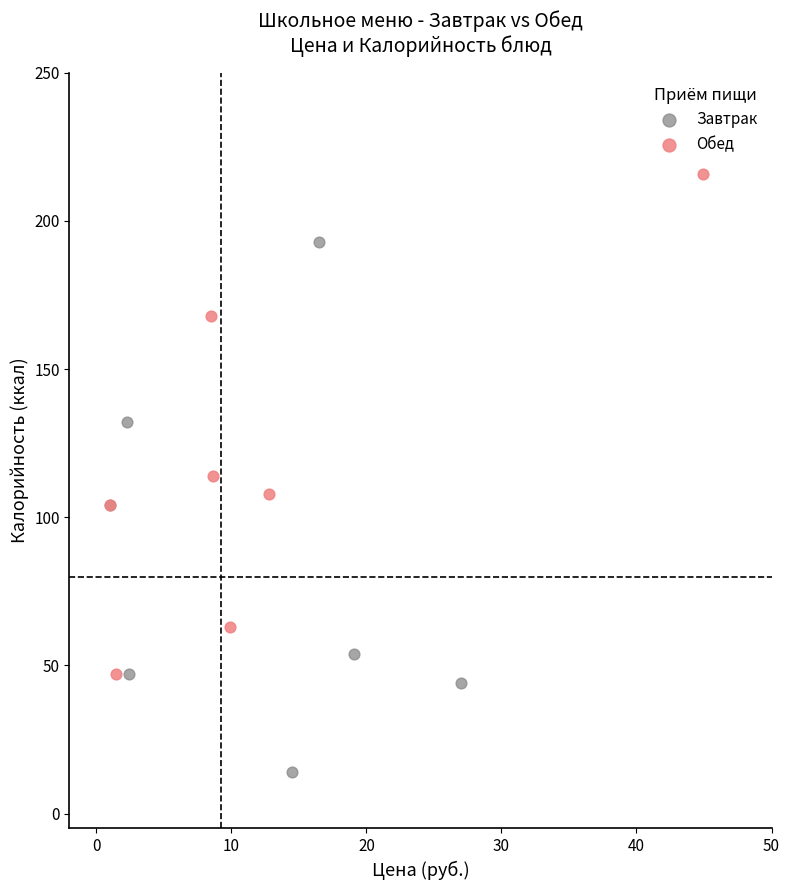

Which series reaches the maximum Y coordinate?

Обед